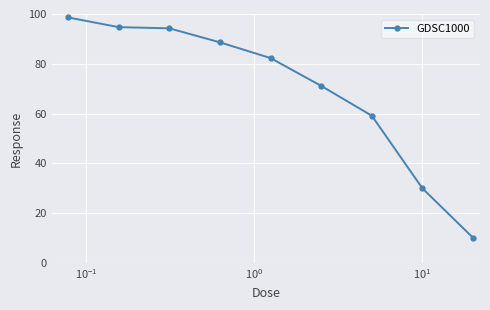

What is the value of the 6th point from the left?

71.1